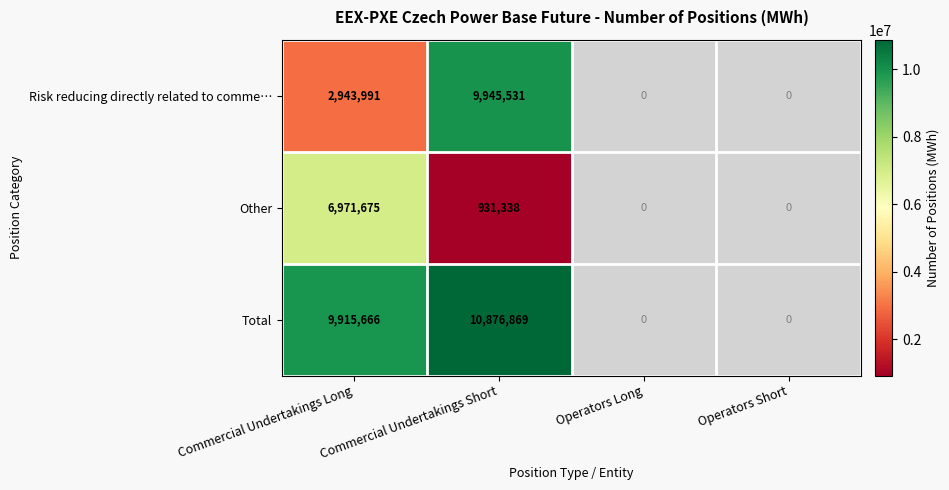

What is the spread (max minus min) of values at Commercial Undertakings Short?

9945531